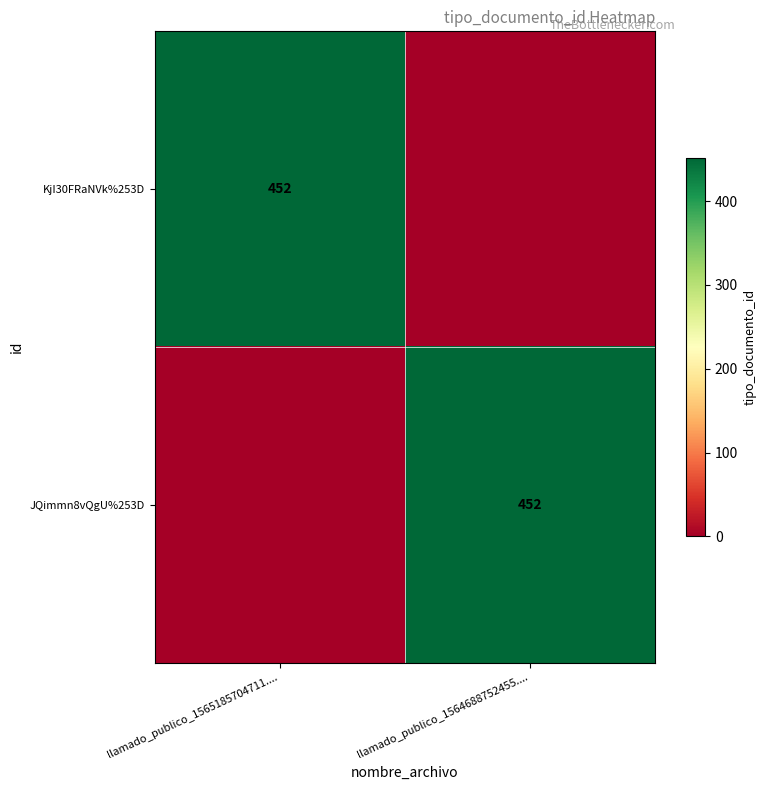

At which category is the sum across all series the highest?

llamado_publico_1565185704711....